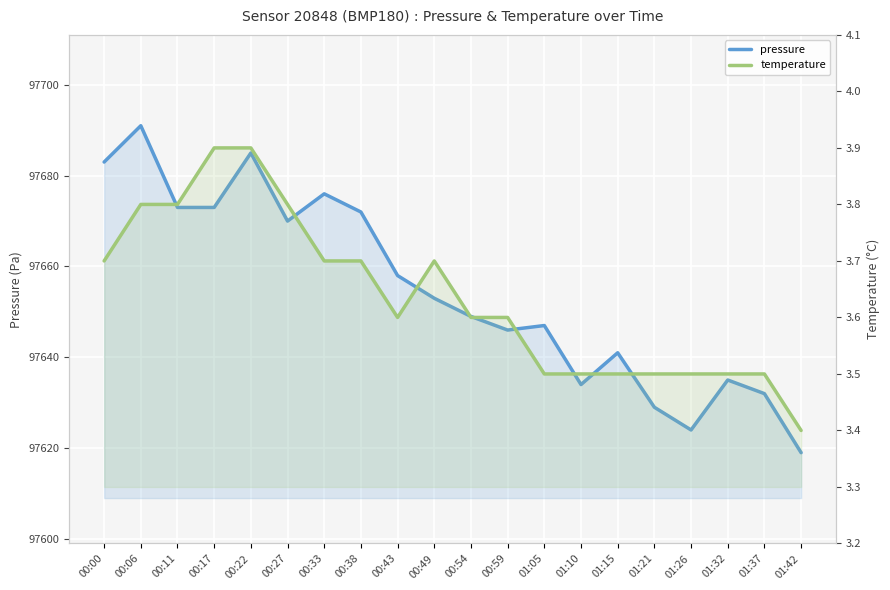

What is the lowest value of the pressure series?

97619.0